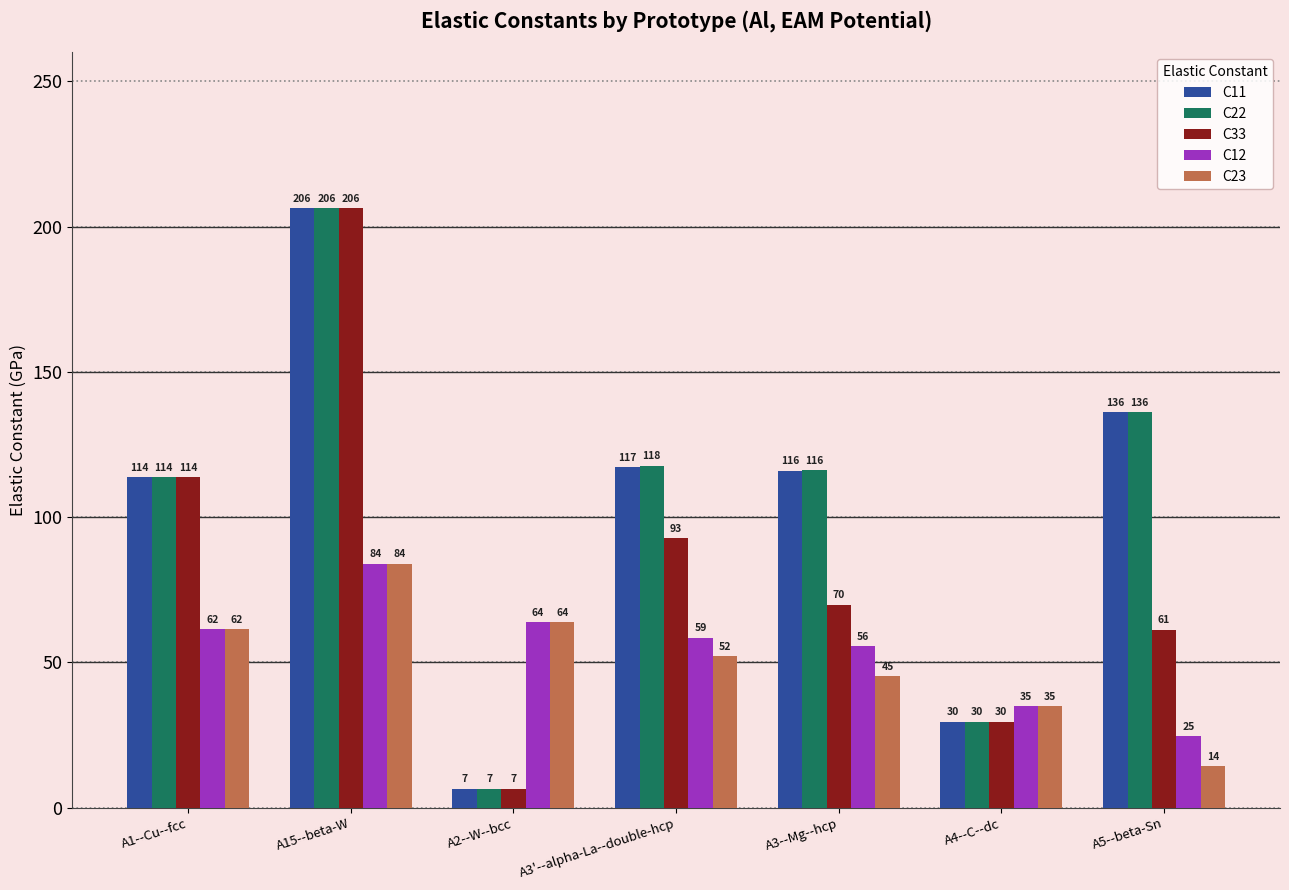

Which series changed the most between A1--Cu--fcc and A3--Mg--hcp?

C33